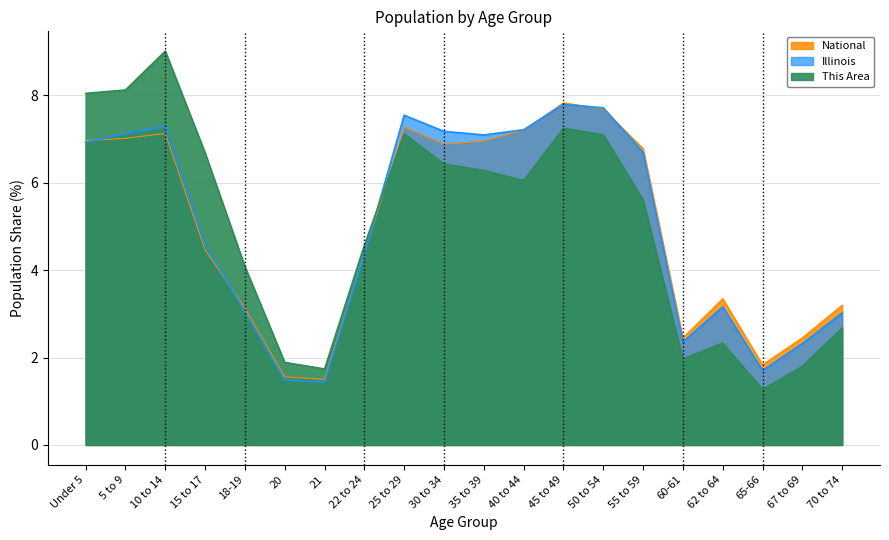

At how many categories does at least one series exceed 1?

20